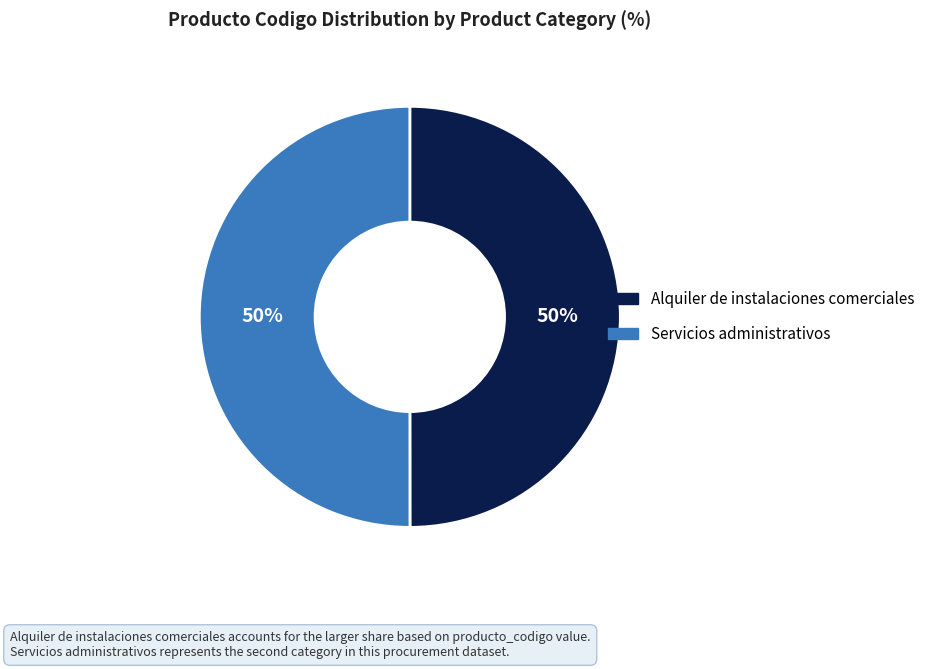

Approximately how many times larger is the value at Servicios administrativos compared to Alquiler de instalaciones comerciales?

1.0